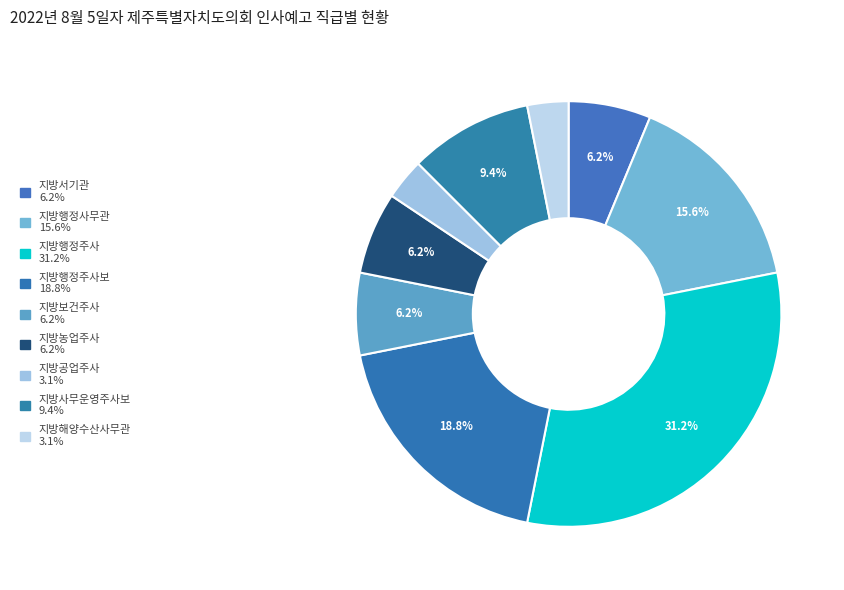

Count the number of slices in the pie.

9